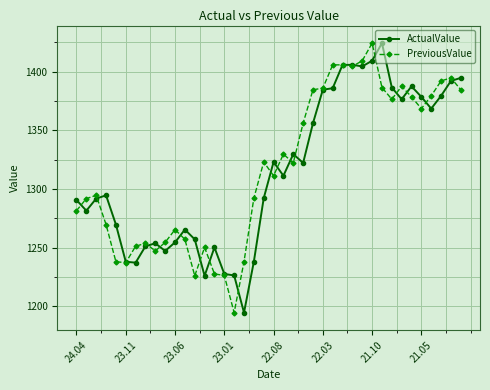

How many data points in PreviousValue are above 1322?

20